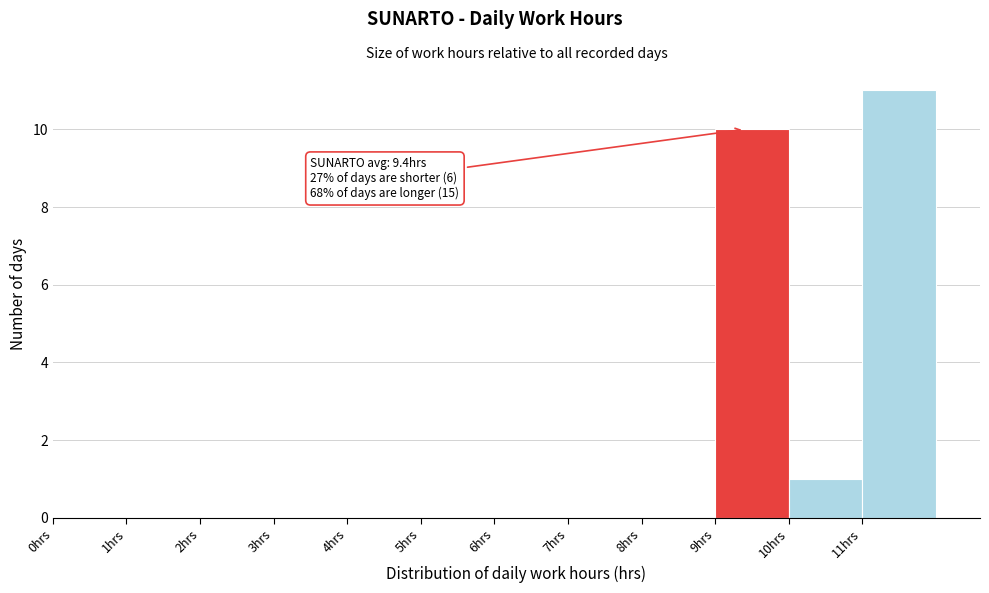

Over which range of the x-axis is the bar tallest?

11 to 12